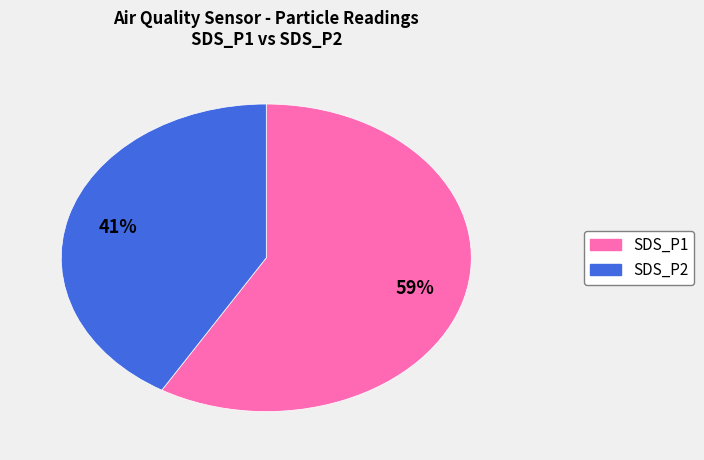

Between SDS_P1 and SDS_P2, which is larger?

SDS_P1